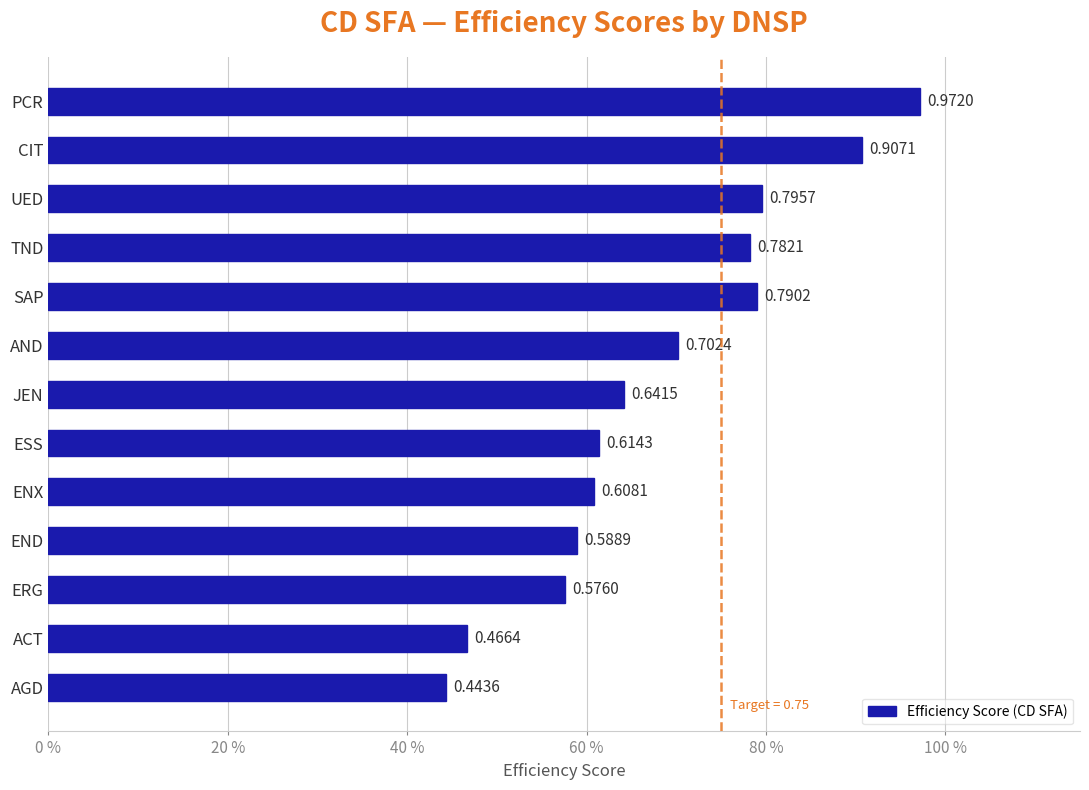

Are the bars grouped side by side (vs. stacked)?

No